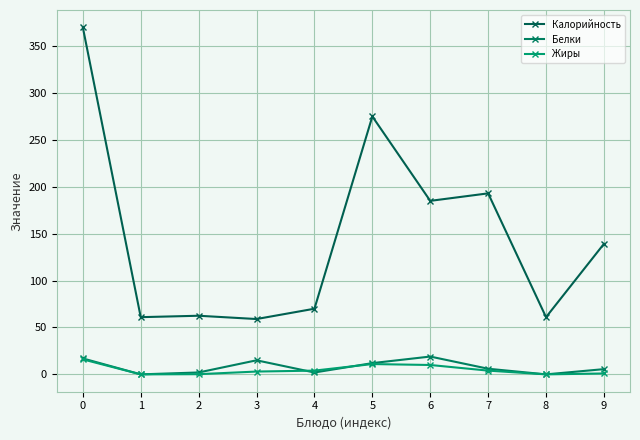

True or false: Калорийность has a value of 73.9 at 5.

False